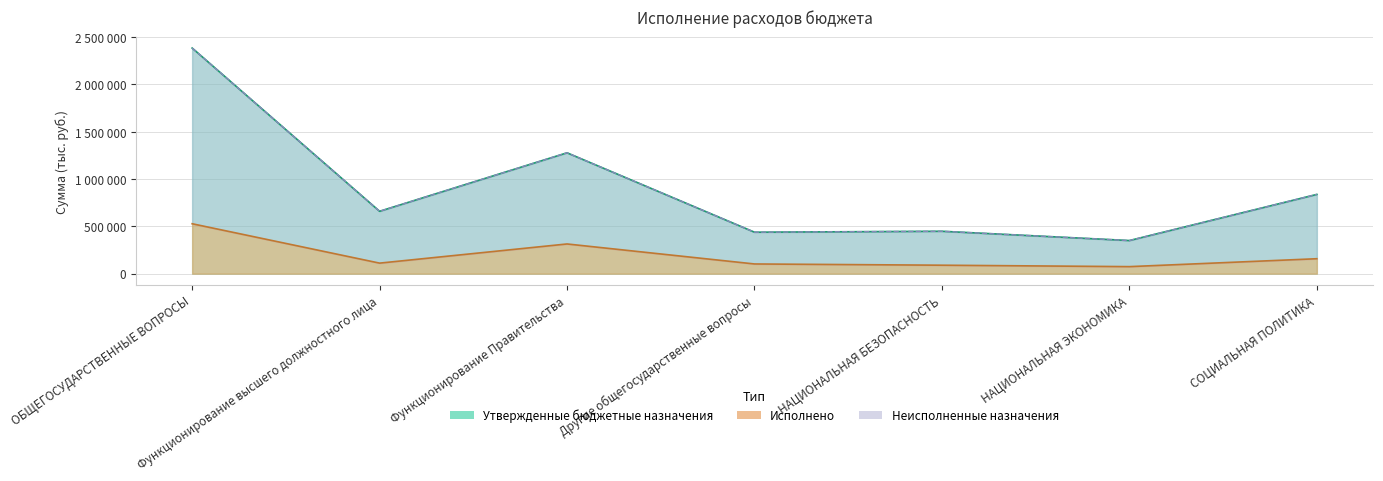

What is the value of the Неисполненные назначения point at the 7th from the left?

837500.0